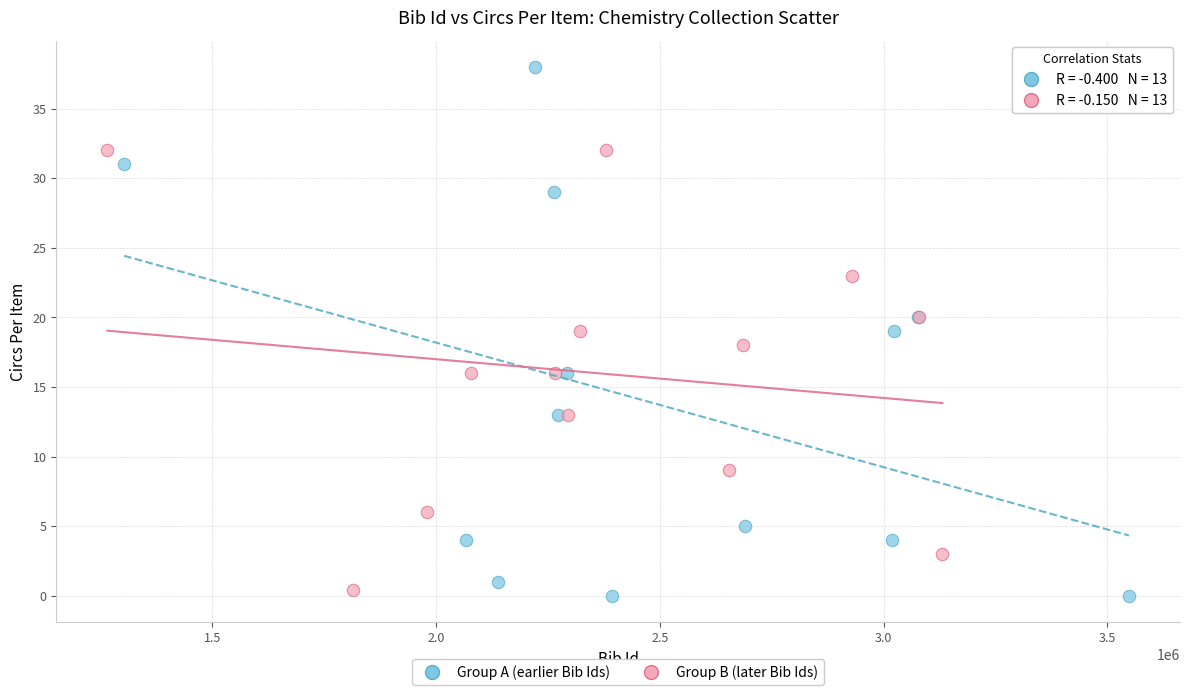

Which series has the widest spread of Y values?

Group A (earlier Bib Ids)